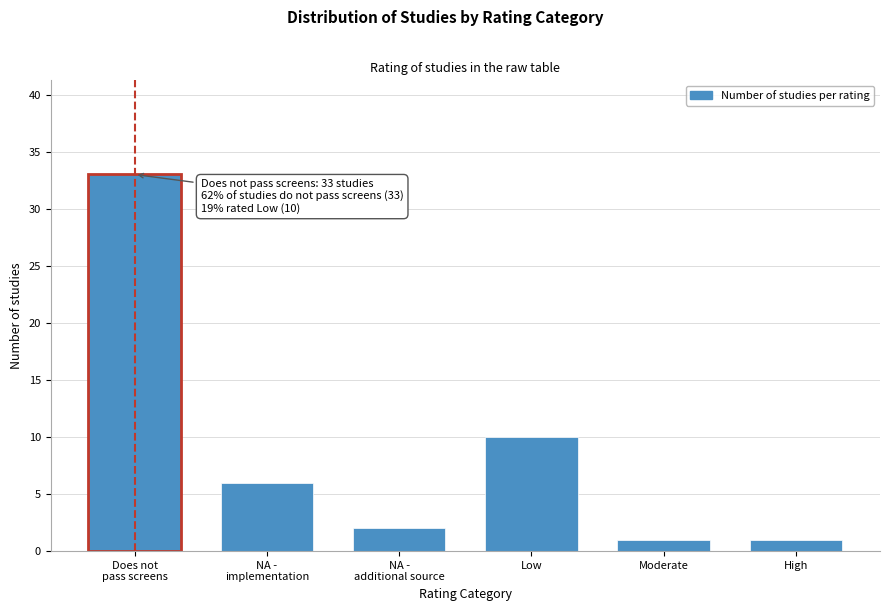

Reading right to left, list all the values displayed in this chart.

1	1	10	2	6	33